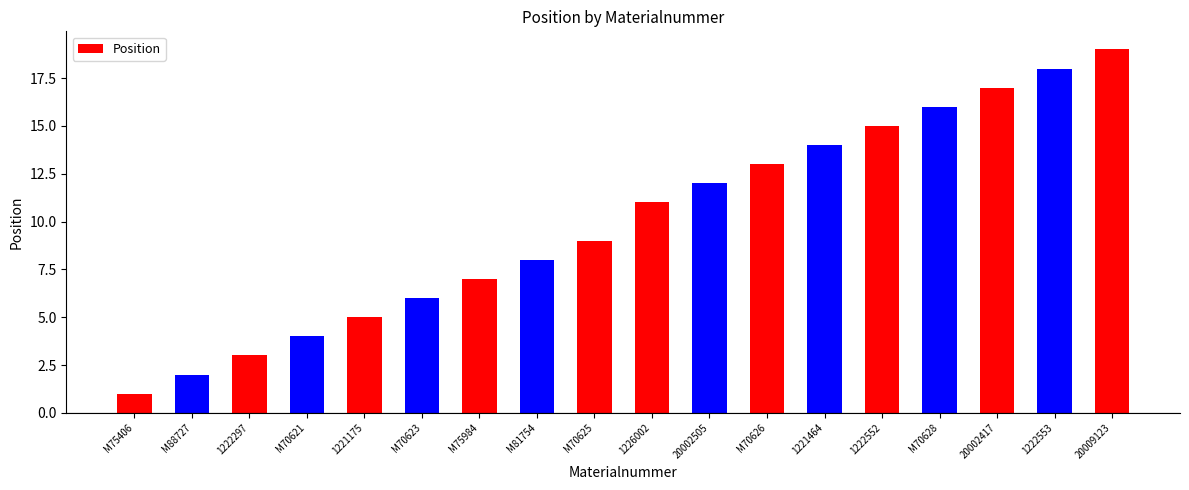

What is the sum of the values at 20002505 and 20009123?

31